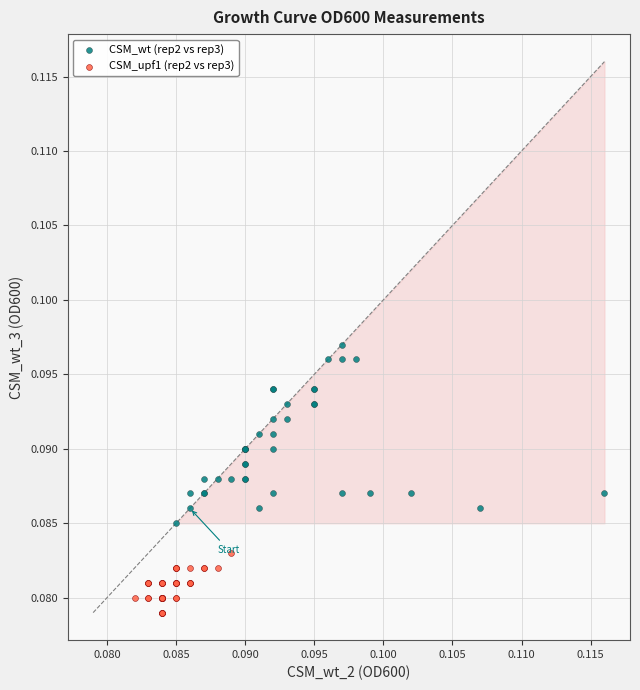

Which series has the widest spread of Y values?

CSM_wt (rep2 vs rep3)